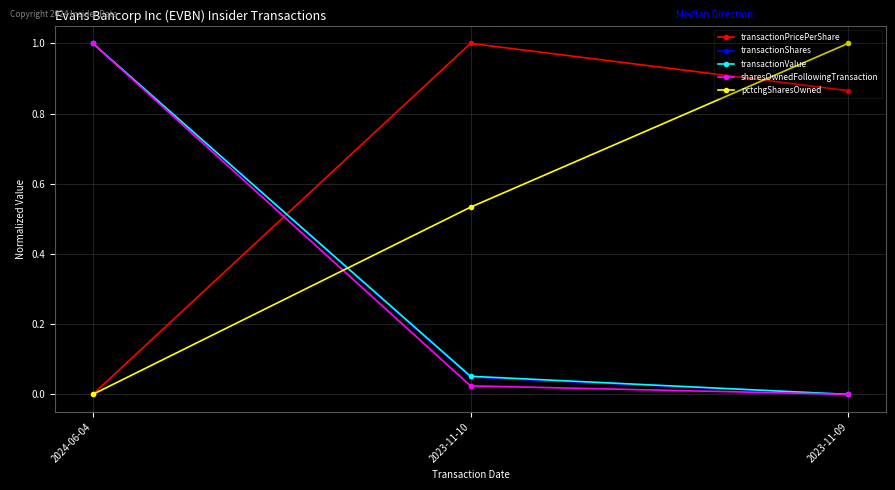

At how many categories does at least one series exceed 0?

3